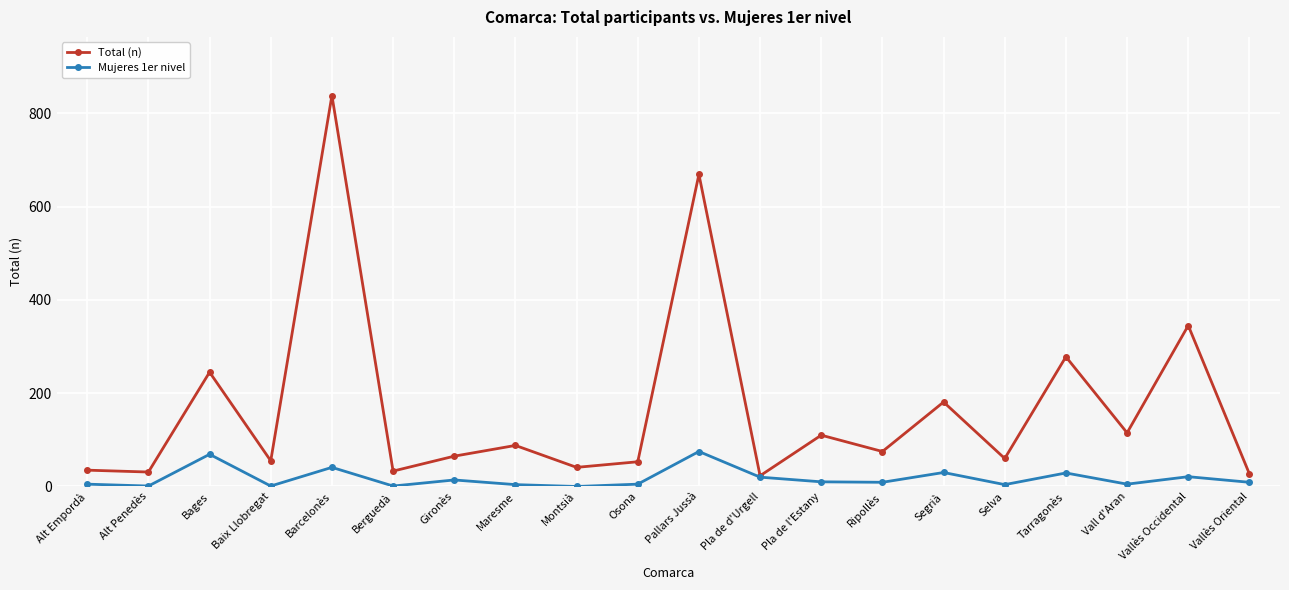

Rank the series by their average value, from lowest to highest.

Mujeres 1er nivel, Total (n)